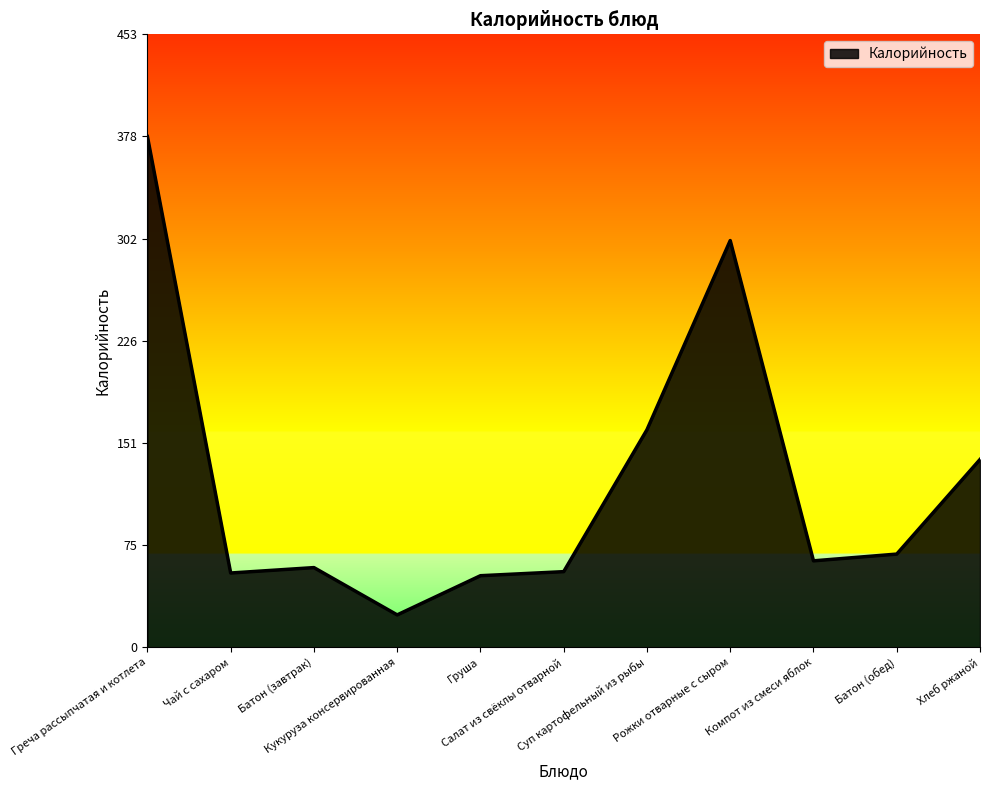

At which category does the chart reach its minimum across all series?

Кукуруза консервированная